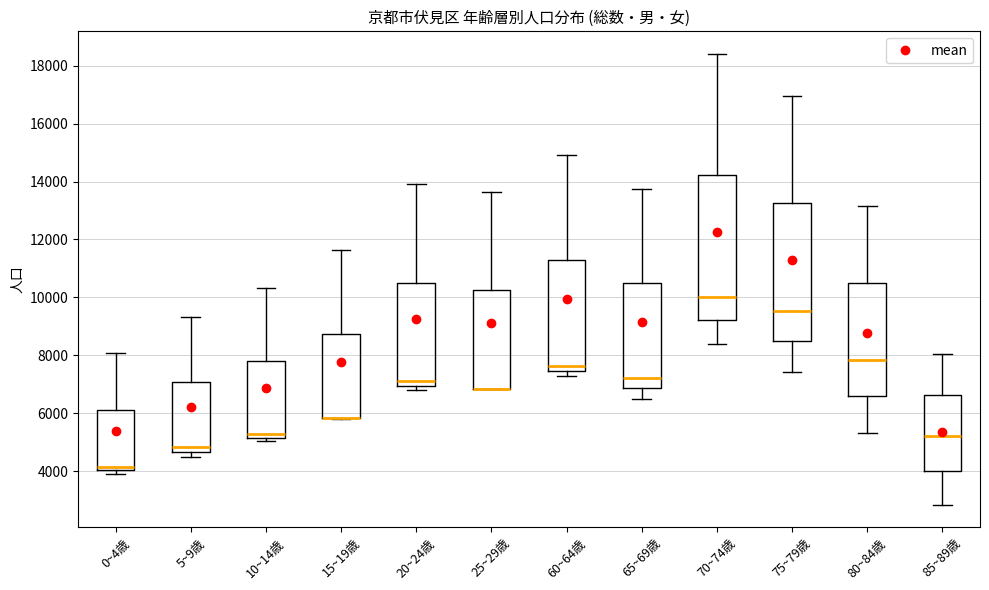

Reading left to right, transcribe this box plot: for each box, give where its median line is, the range the box spans, and where its two whiskers end, as read against the y-axis. The values are not printed on the chart, so give them approximately, as read against the axis.

0~4歳: median 4200, box 4000 to 6200, whiskers 4000 (just below the box's lower edge) to 8000
5~9歳: median 4800, box 4600 to 7000, whiskers 4400 to 9400
10~14歳: median 5200 (just above the box's lower edge), box 5200 to 7800, whiskers 5000 to 10400
15~19歳: median 5800 (drawn on the box's lower edge), box 5800 to 8800, whiskers 5800 to 11600
20~24歳: median 7200, box 7000 to 10600, whiskers 6800 to 14000
25~29歳: median 6800 (drawn on the box's lower edge), box 6800 to 10200, whiskers 6800 to 13600
60~64歳: median 7600, box 7400 to 11200, whiskers 7200 to 15000
65~69歳: median 7200, box 6800 to 10400, whiskers 6600 to 13800
70~74歳: median 10000, box 9200 to 14200, whiskers 8400 to 18400
75~79歳: median 9600, box 8400 to 13200, whiskers 7400 to 17000
80~84歳: median 7800, box 6600 to 10600, whiskers 5400 to 13200
85~89歳: median 5200, box 4000 to 6600, whiskers 2800 to 8000